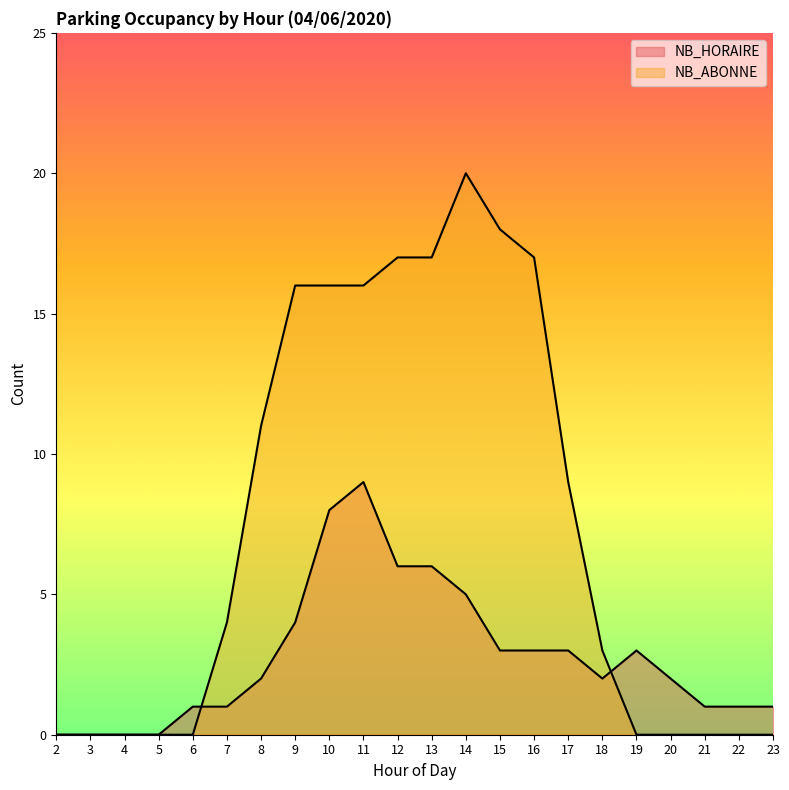

Reading left to right, what are all the values shown in this chart?

NB_HORAIRE: 2=0	3=0	4=0	5=0	6=1	7=1	8=2	9=4	10=8	11=9	12=6	13=6	14=5	15=3	16=3	17=3	18=2	19=3	20=2	21=1	22=1	23=1
NB_ABONNE: 2=0	3=0	4=0	5=0	6=0	7=4	8=11	9=16	10=16	11=16	12=17	13=17	14=20	15=18	16=17	17=9	18=3	19=0	20=0	21=0	22=0	23=0